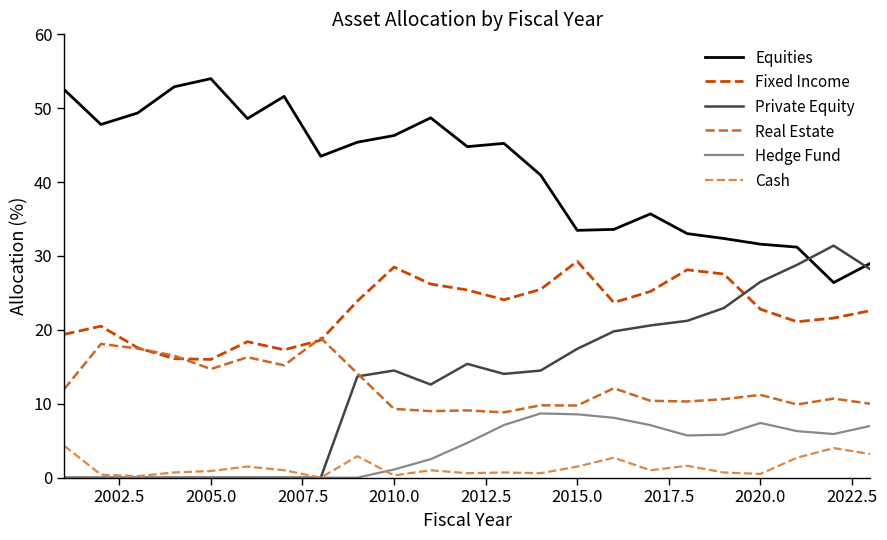

True or false: Hedge Fund and Fixed Income intersect in this chart.

False